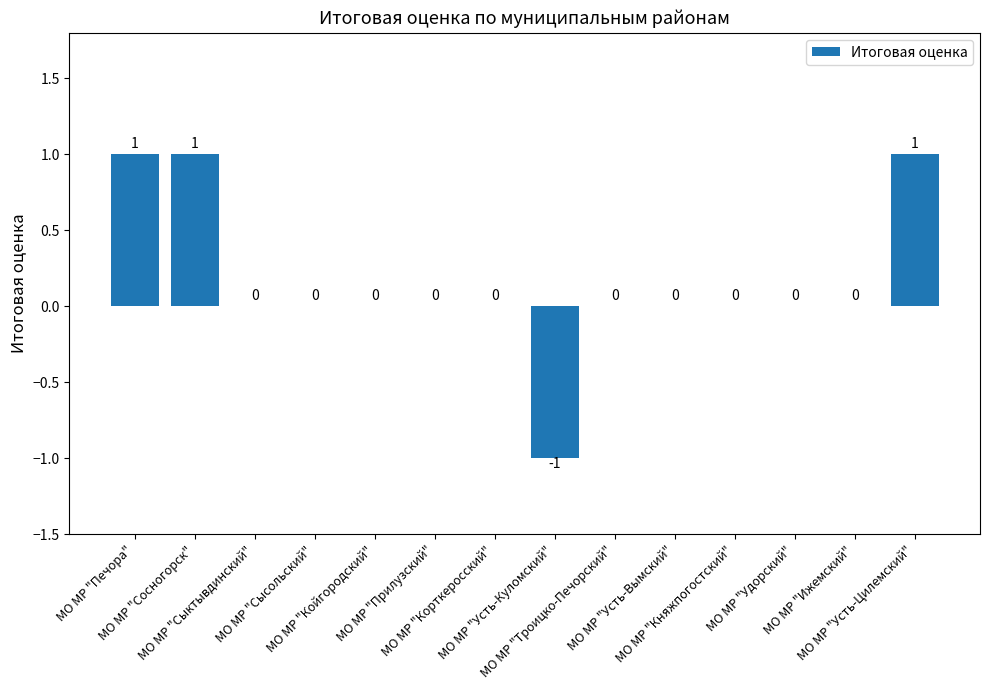

How many data points does each series have?

14